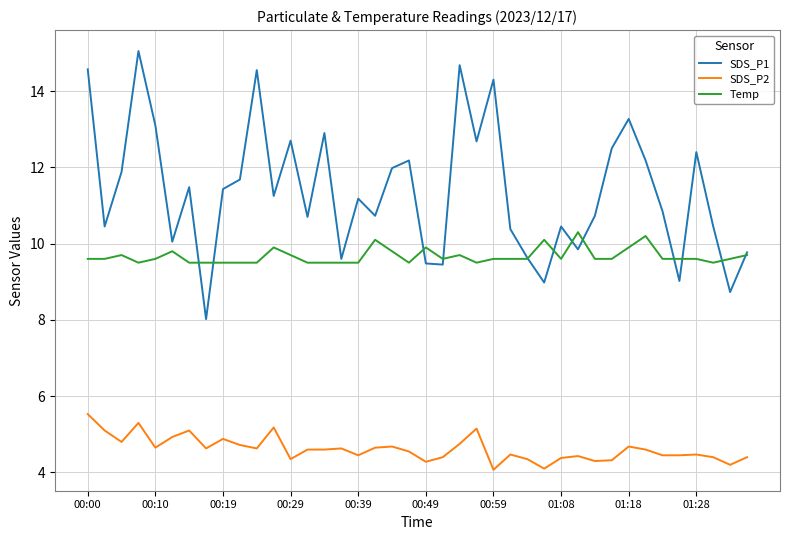

True or false: SDS_P2 and SDS_P1 intersect in this chart.

False